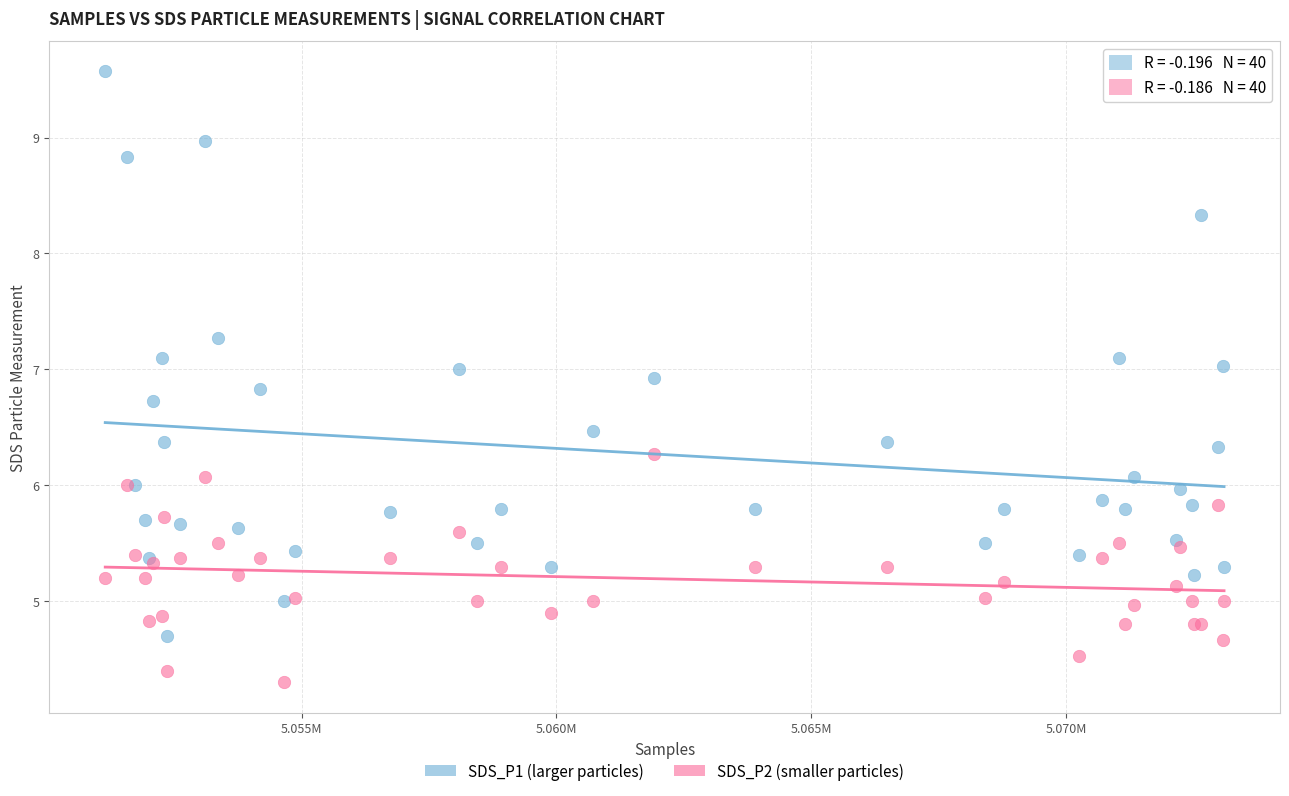

Which series has the widest spread of Y values?

SDS_P1 (larger particles)